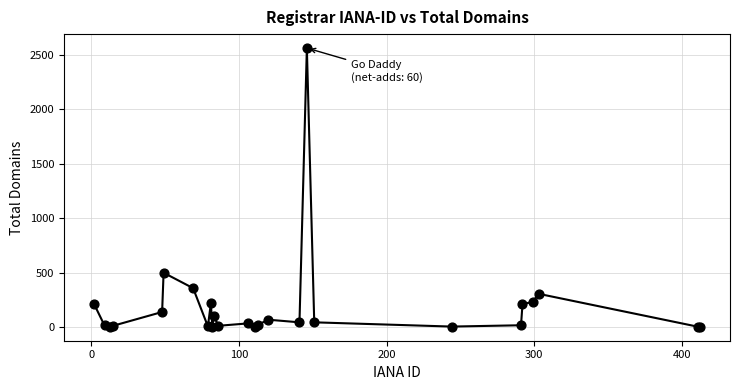

What Y value in the scatter plot is closest to 1282?

498